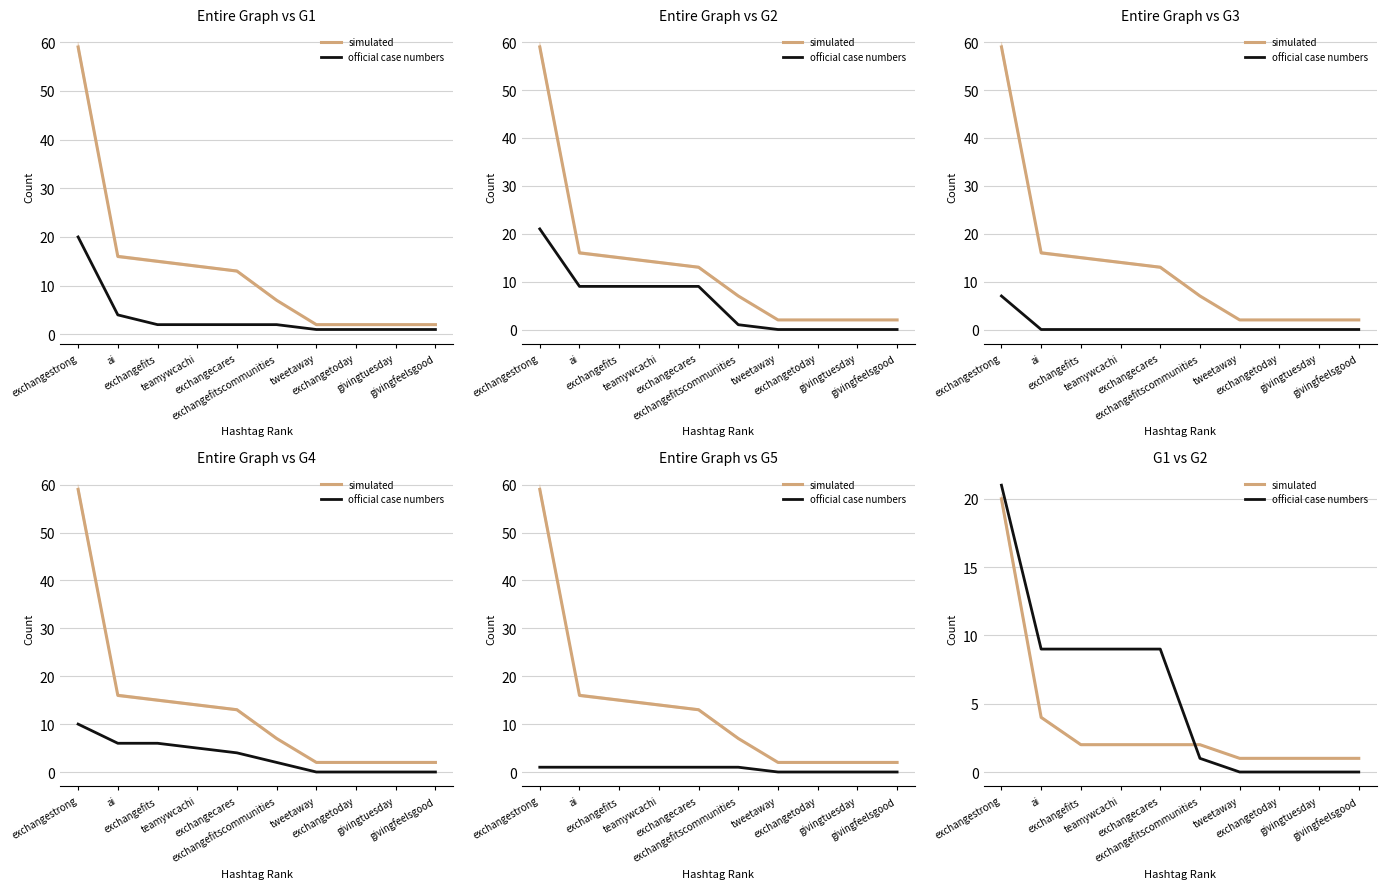

Reading left to right, list all the values displayed in this chart.

simulated: exchangestrong=20	ai=4	exchangefits=2	teamywcachi=2	exchangecares=2	exchangefitscommunities=2	tweetaway=1	exchangetoday=1	givingtuesday=1	givingfeelsgood=1
official case numbers: exchangestrong=21	ai=9	exchangefits=9	teamywcachi=9	exchangecares=9	exchangefitscommunities=1	tweetaway=0	exchangetoday=0	givingtuesday=0	givingfeelsgood=0